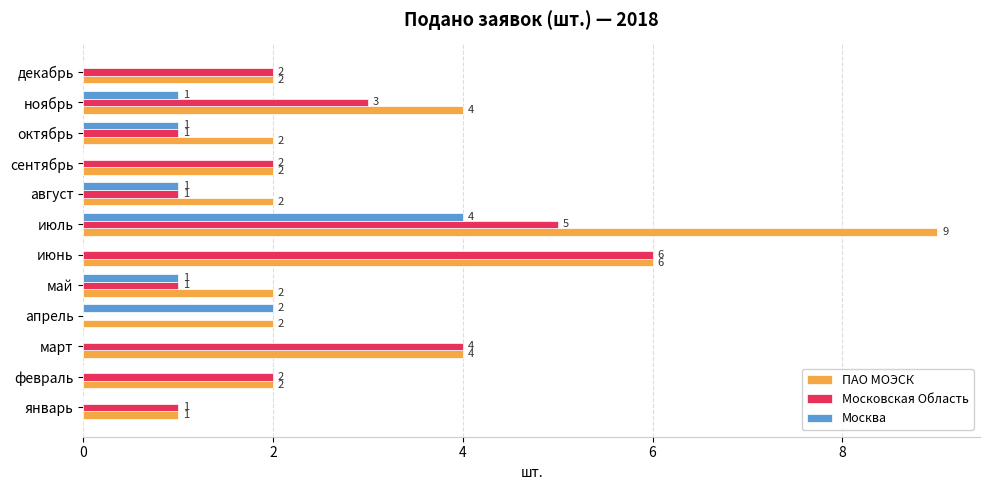

How many categories are shown in the chart?

12